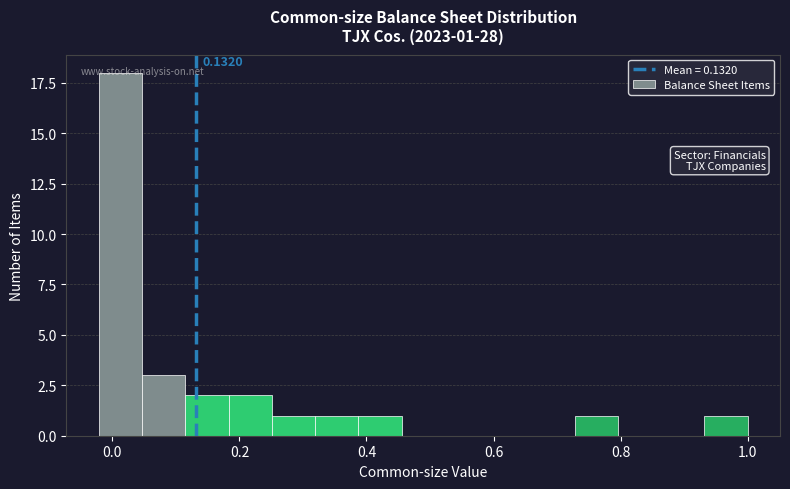

Around what value on the x-axis is the tallest bar? Give the approximate position of its centre, as read against the axis.

0.02